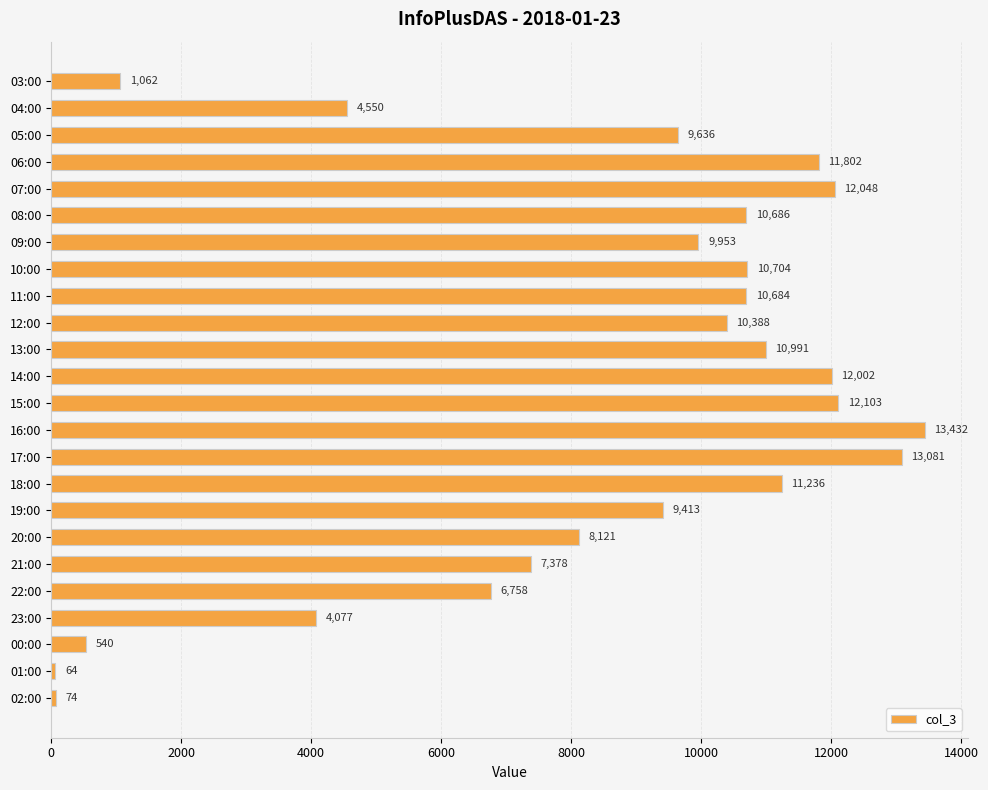

What position from the top is 14:00?

12